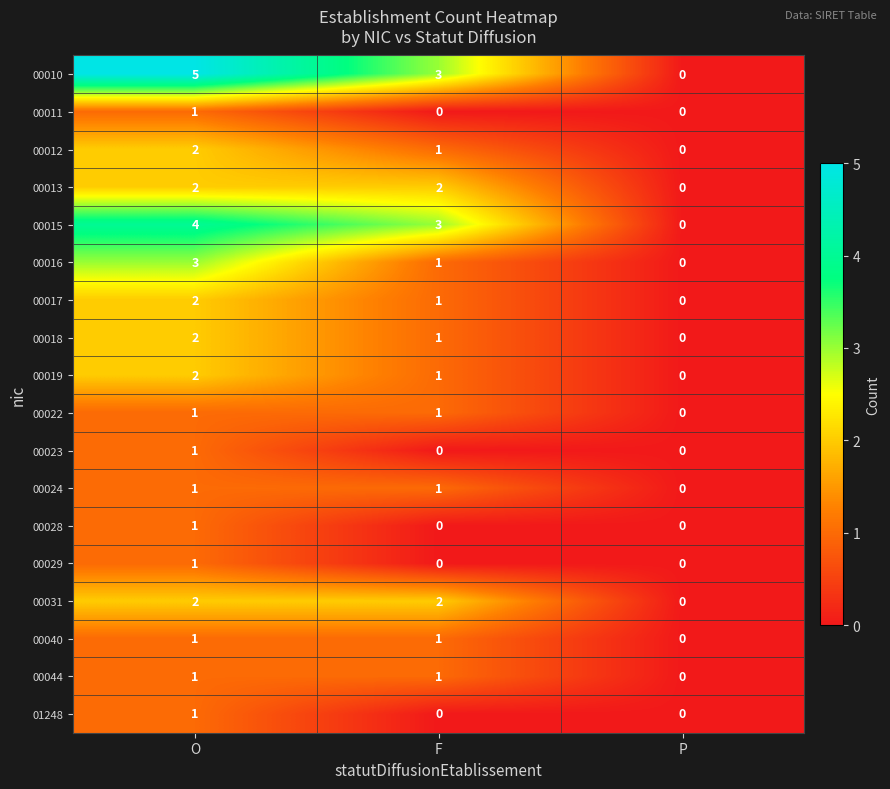

At how many categories does at least one series exceed 2?

2